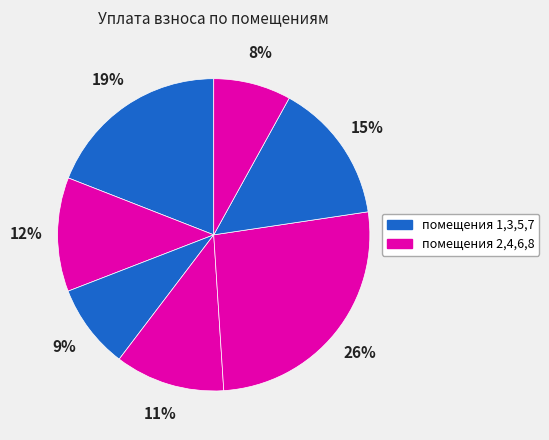

Count the number of slices in the pie.

7